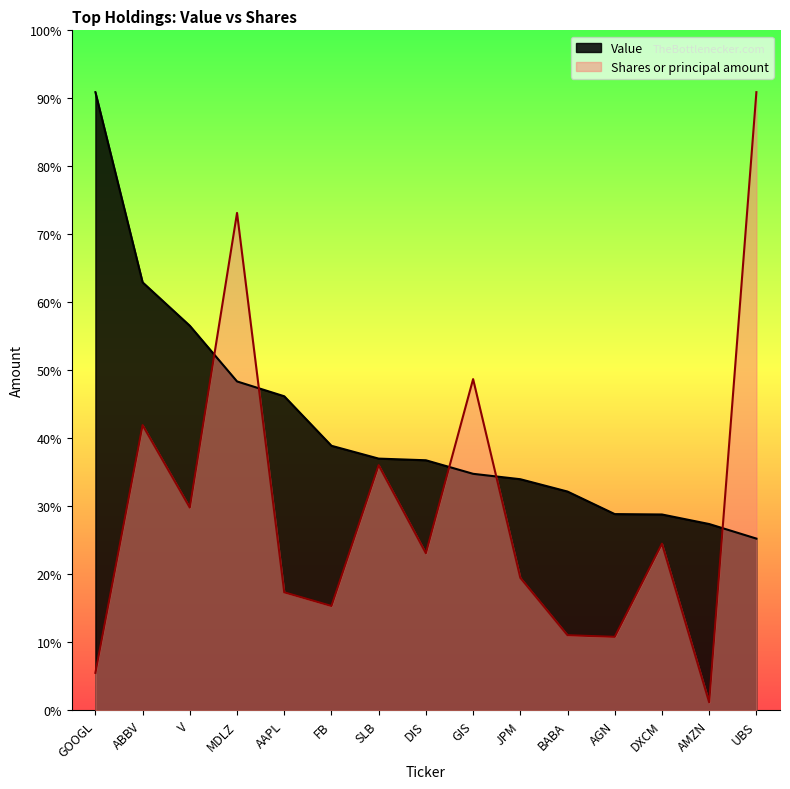

Between GOOGL and SLB, which series saw the biggest shift?

Value